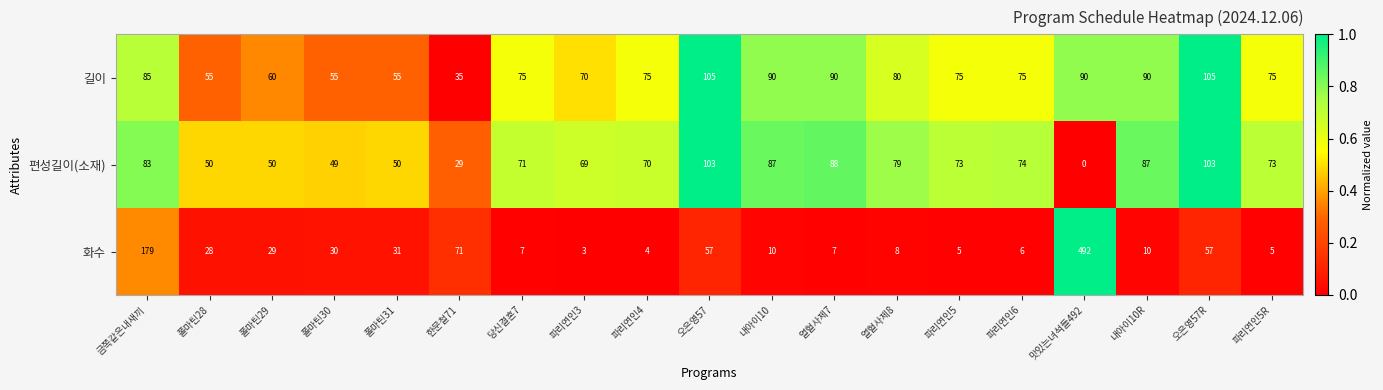

What is the difference between the maximum and minimum values in the 화수 series?

489